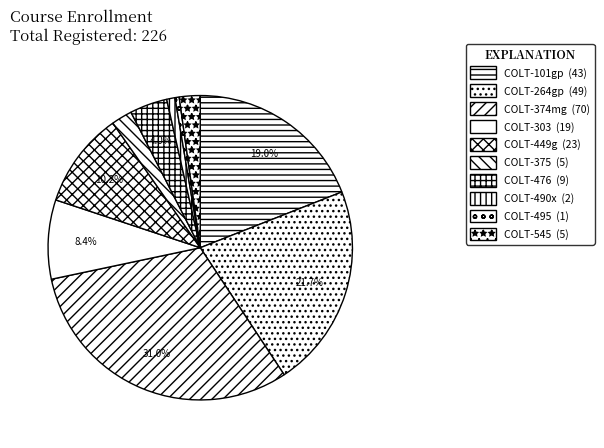

Which slice is the smallest?

COLT-495